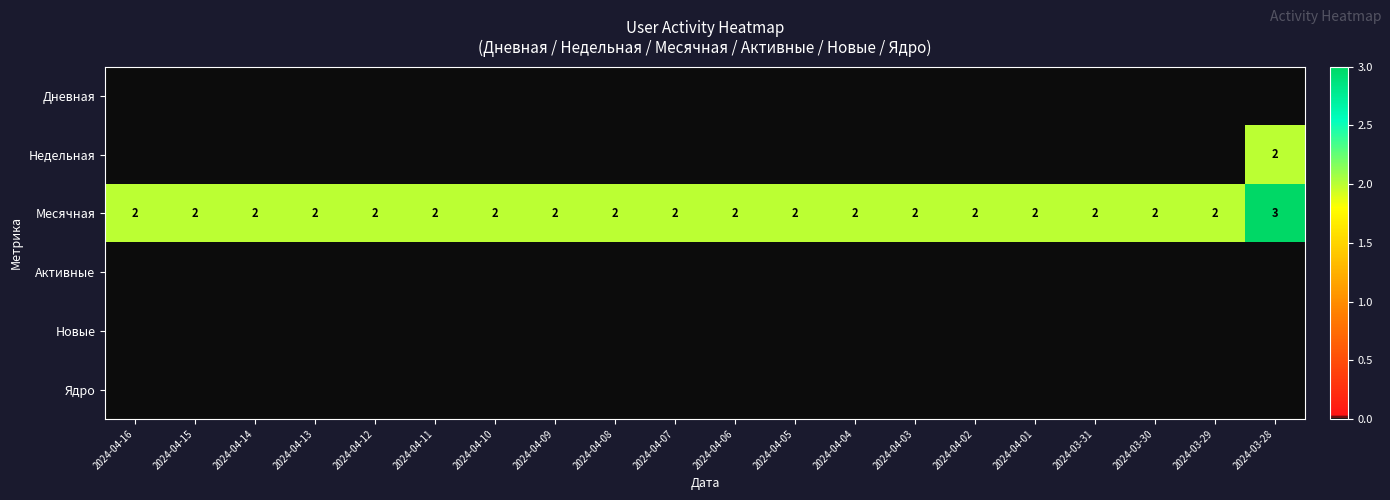

The value of Месячная at 2024-04-03 is 1. True or false?

False